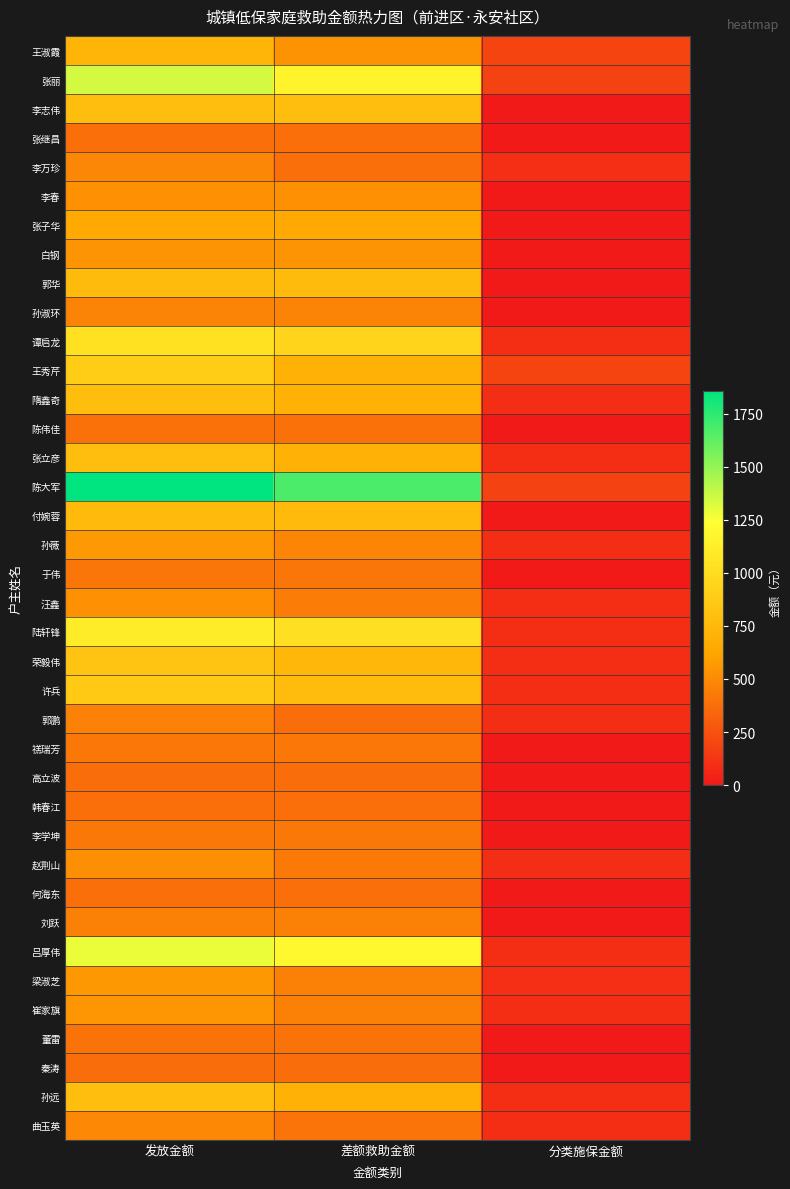

Rank the series at 发放金额 from highest to lowest value.

陈大军, 张丽, 吕厚伟, 陆轩锋, 谭启龙, 王秀芹, 许兵, 荣毅伟, 张立彦, 李志伟, 隋鑫奇, 孙远, 郭华, 付婉蓉, 王淑霞, 张子华, 孙薇, 梁淑芝, 崔家旗, 白钢, 汪鑫, 李春, 赵荆山, 曲玉英, 李万珍, 孙淑环, 郭鹏, 刘跃, 李学坤, 禚瑞芳, 于伟, 董雷, 陈伟佳, 张继昌, 何海东, 韩春江, 秦涛, 高立波